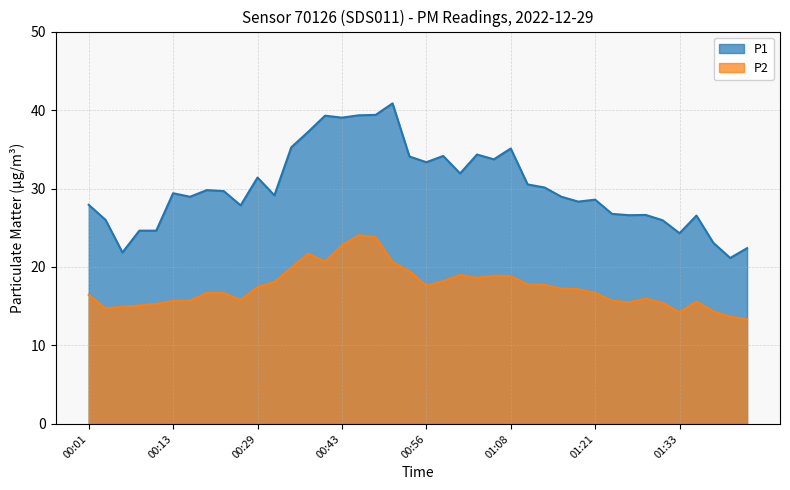

What is the approximate value of P2 at 00:08?

15.1